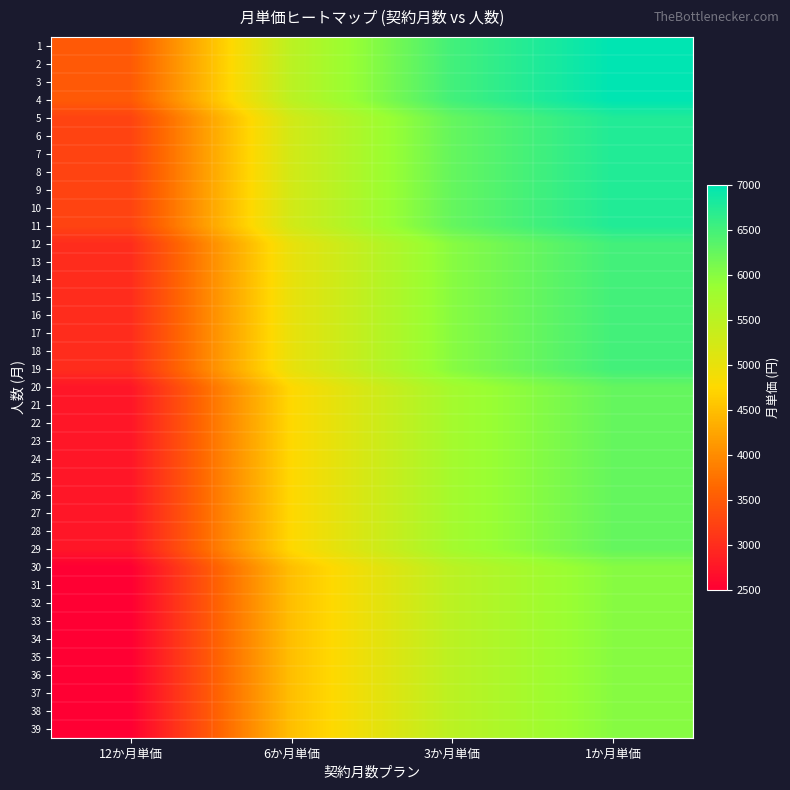

How many data points does each series have?

4